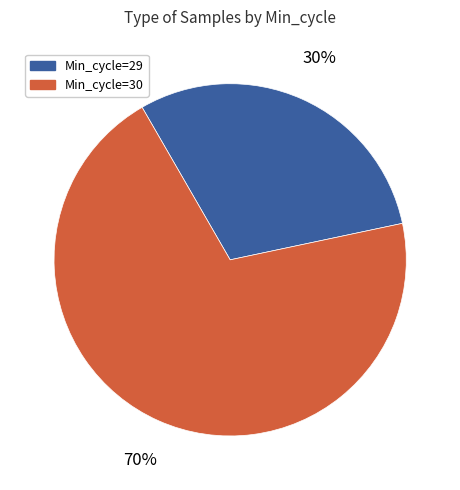

To the nearest percent, what portion does Min_cycle=29 represent?

30%